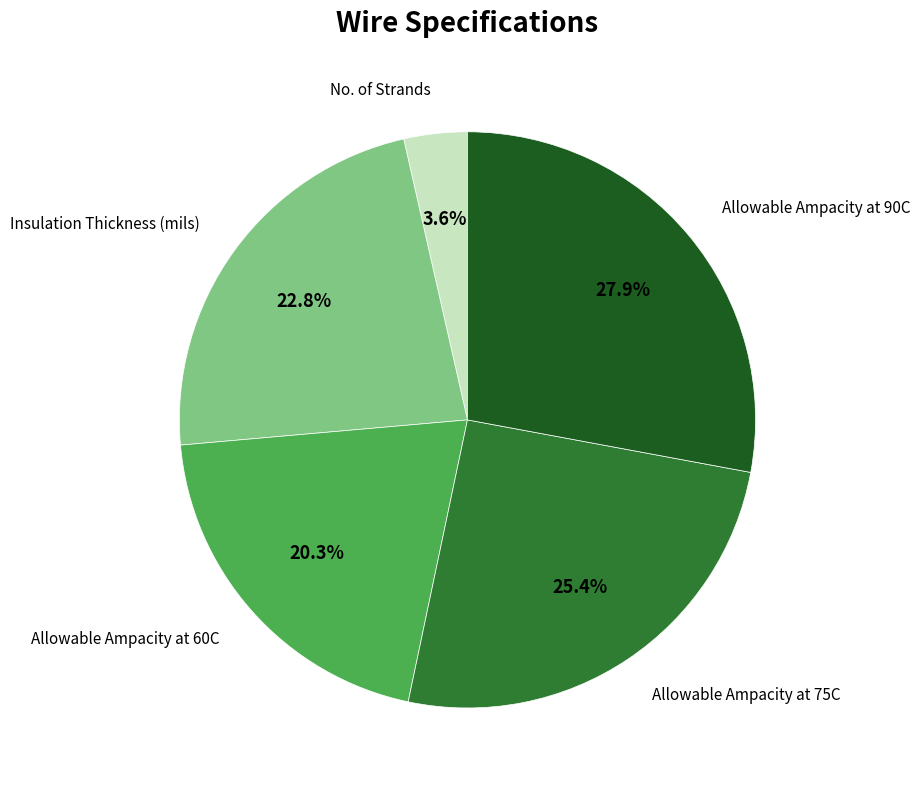

To the nearest percent, what percentage of the pie is Insulation Thickness (mils)?

23%